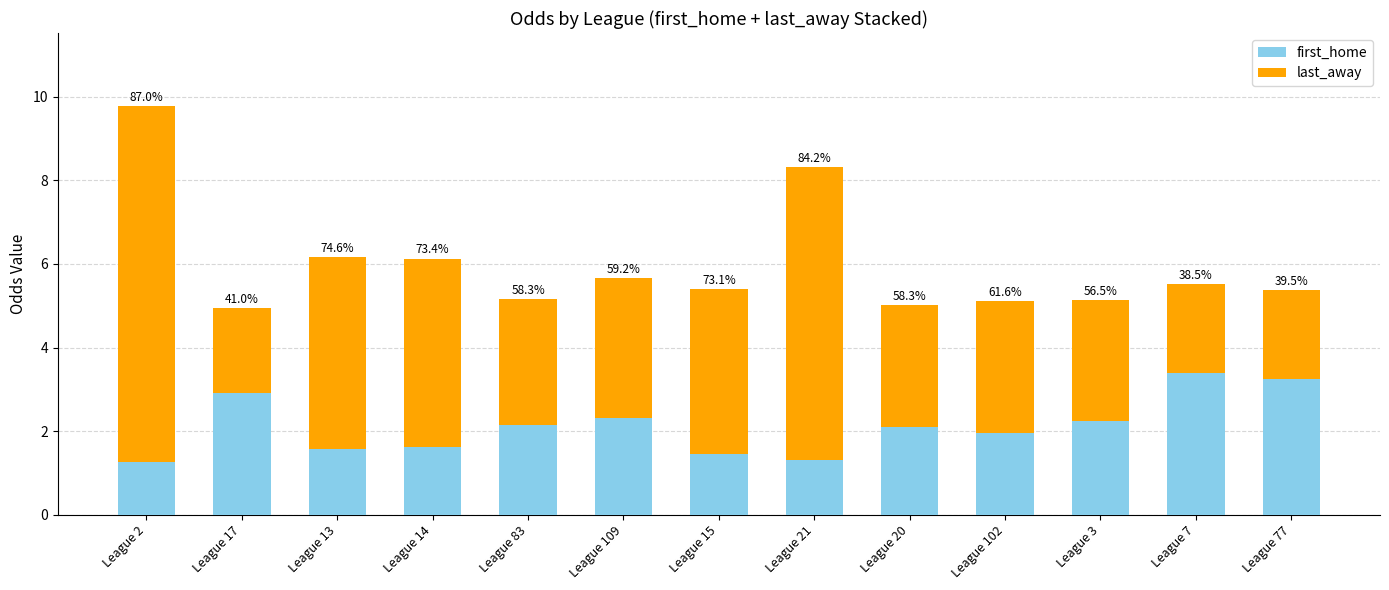

Does the chart contain any negative values?

No